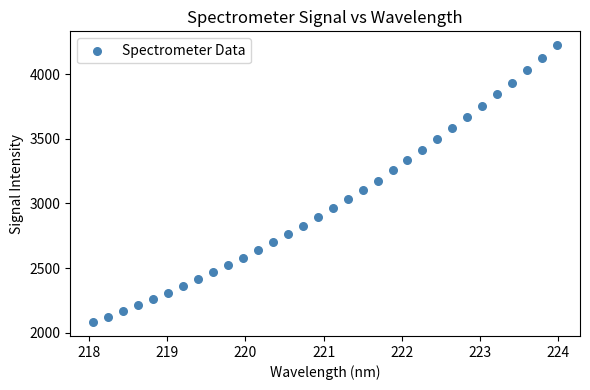

What is the range of X values (max minus min)?

5.9